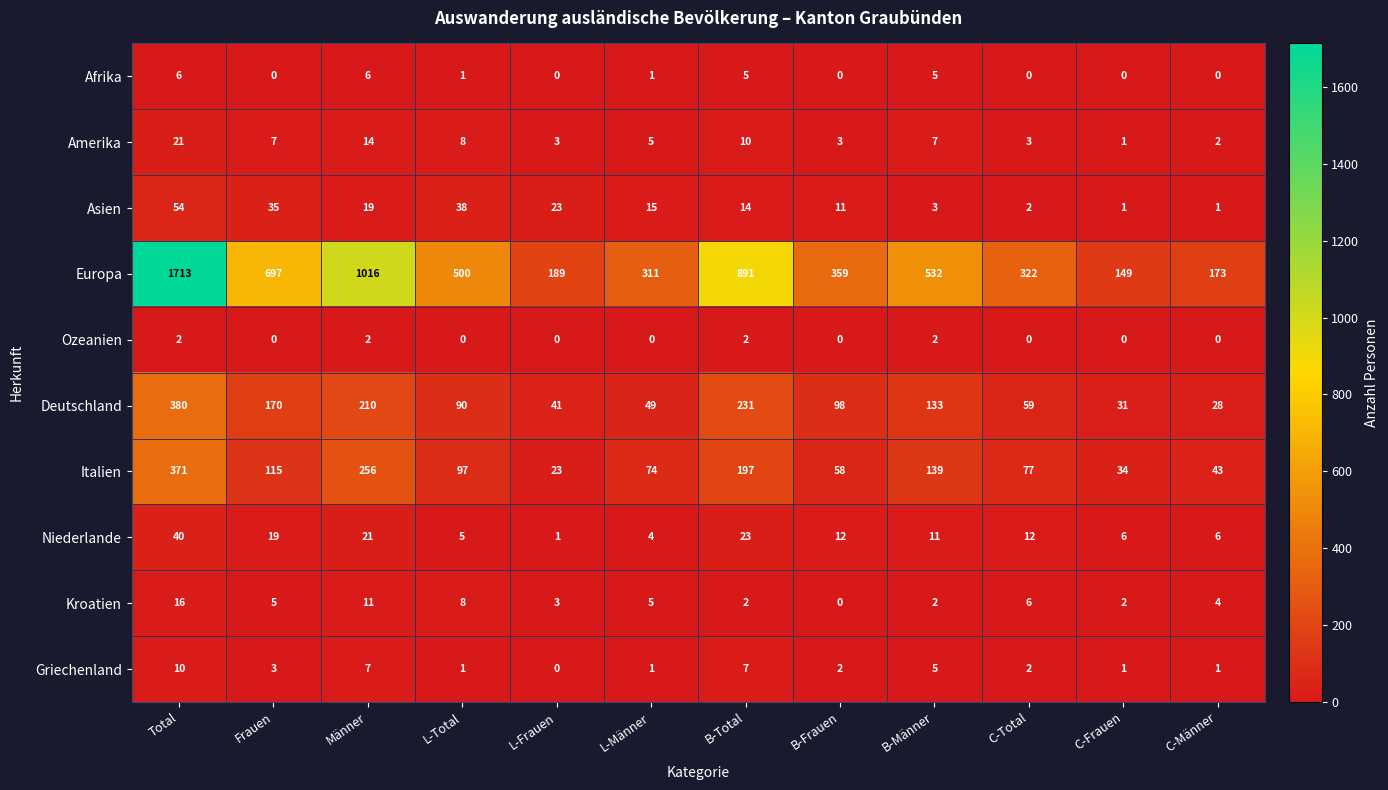

What is the spread (max minus min) of values at B-Männer?

530